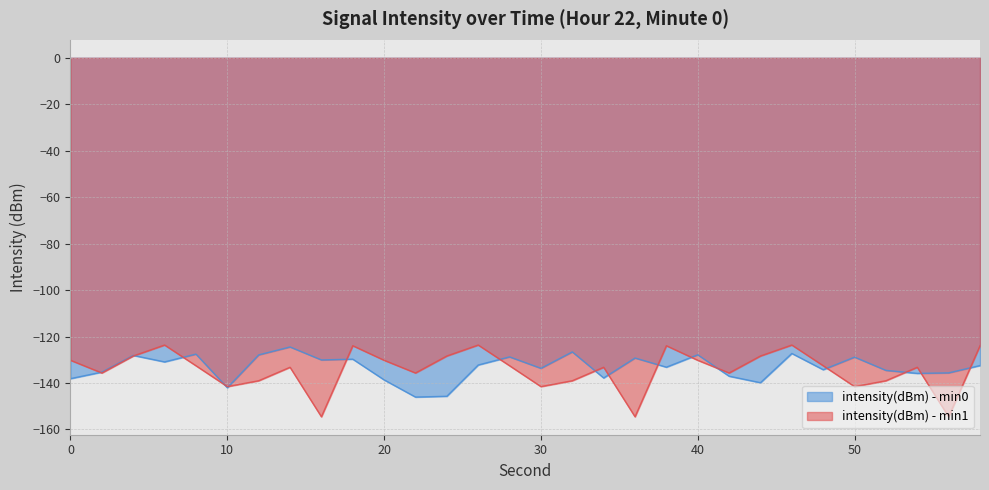

True or false: intensity(dBm) has more than 1 interior local peaks.

True